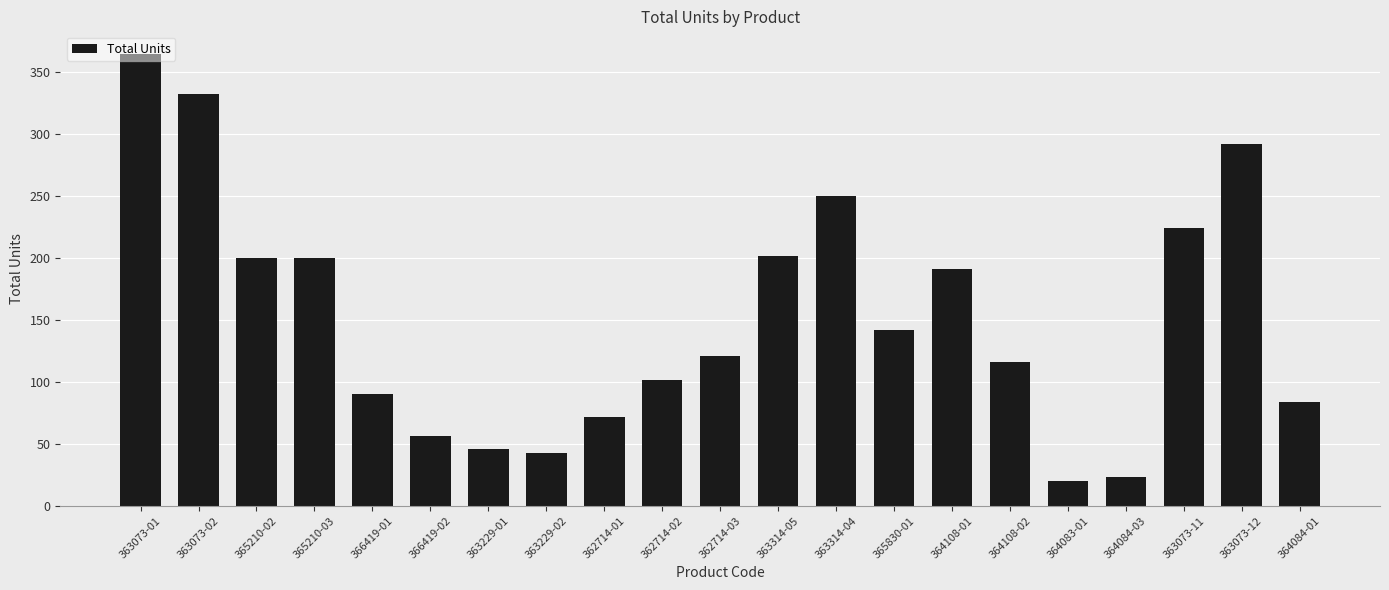

How many values are below 121?

10